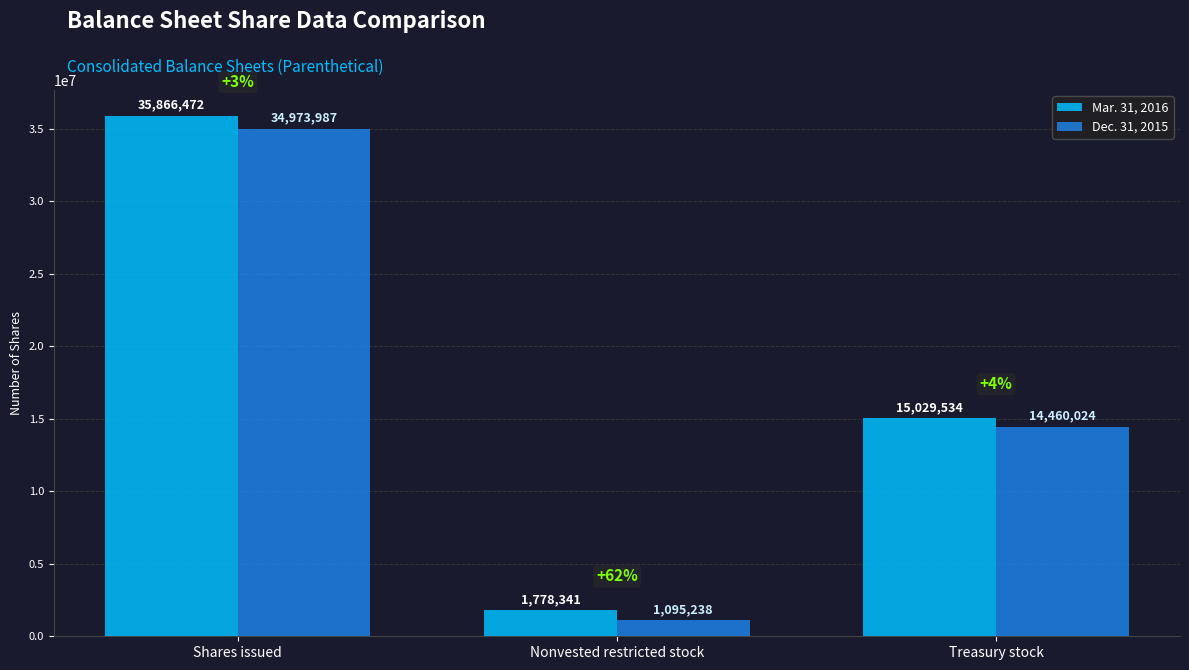

Count the number of data series in this chart.

2